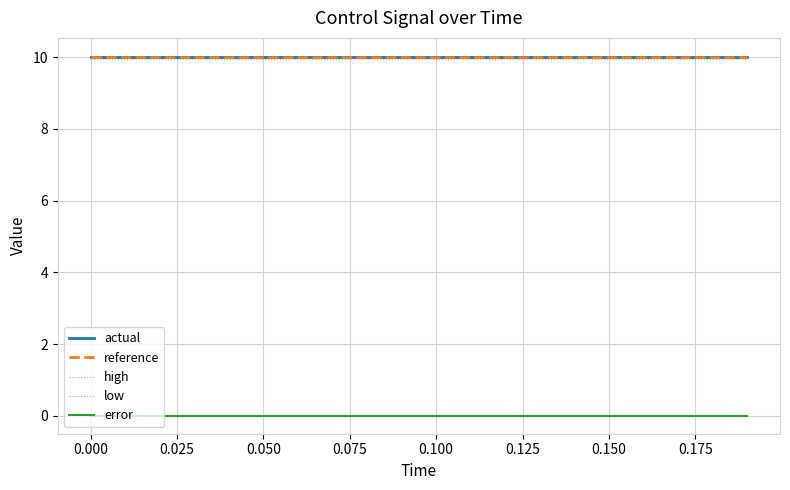

What is the label of the 5th point from the right?

0.150